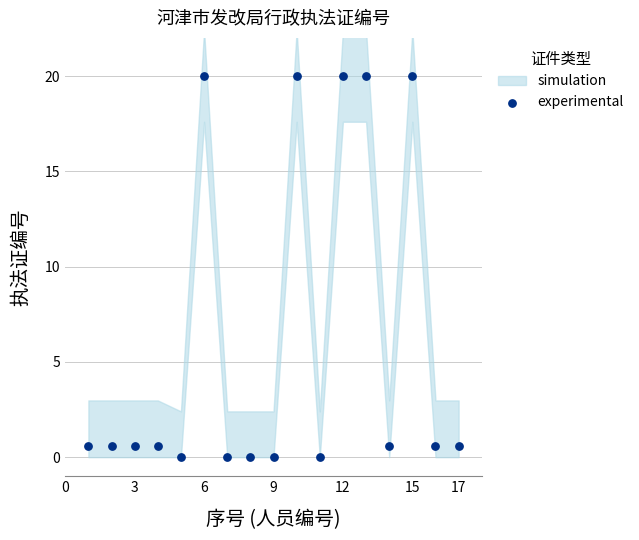

What is the range of X values (max minus min)?

16.0